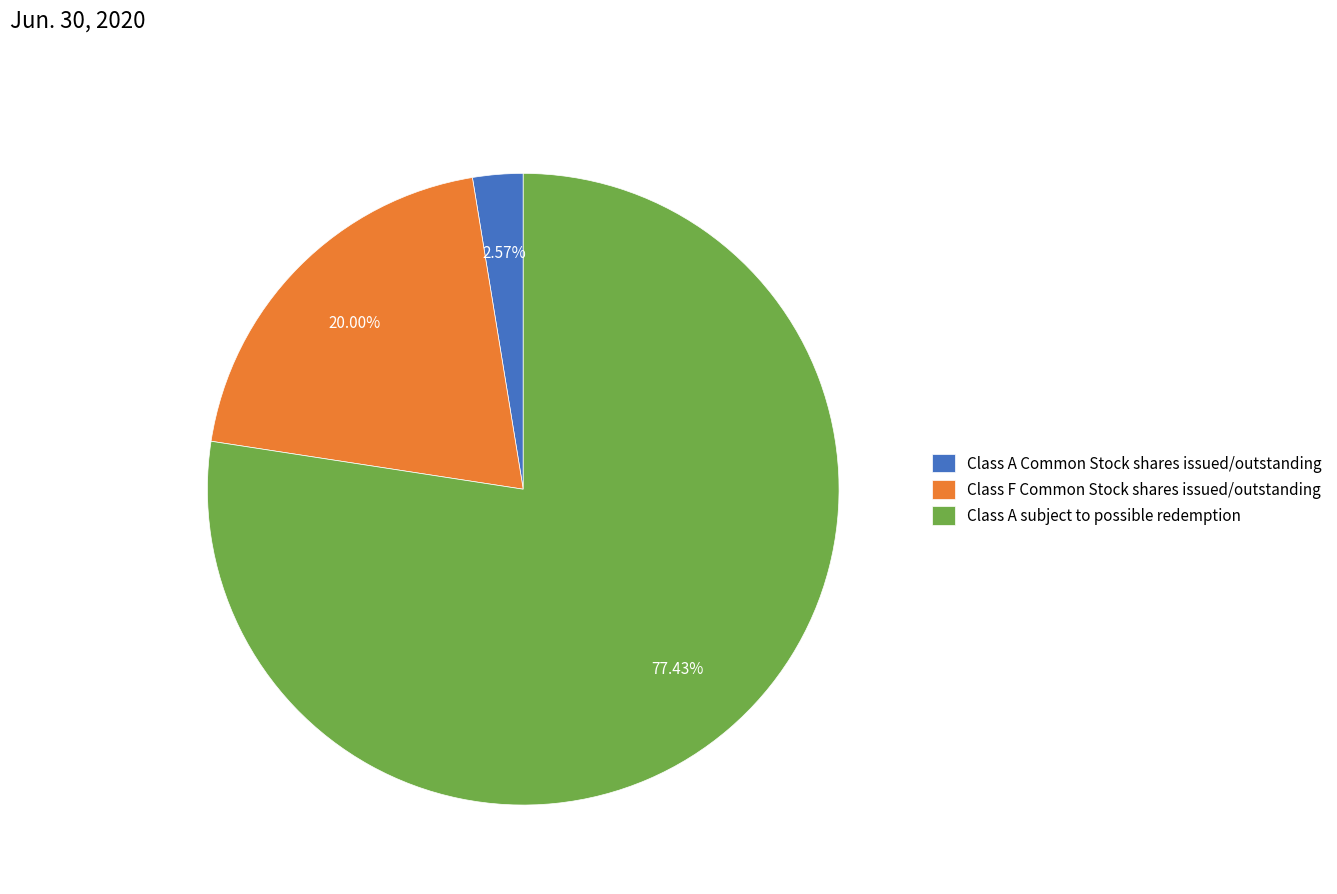

Which slice is the smallest?

Class A Common Stock shares issued/outstanding